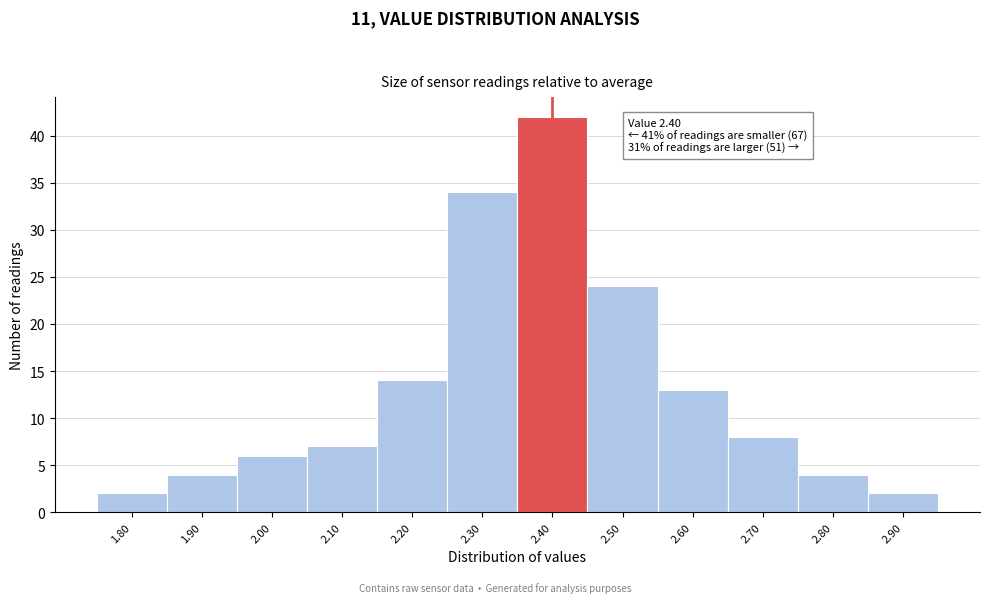

Over which range of the x-axis is the bar tallest?

2.35 to 2.45